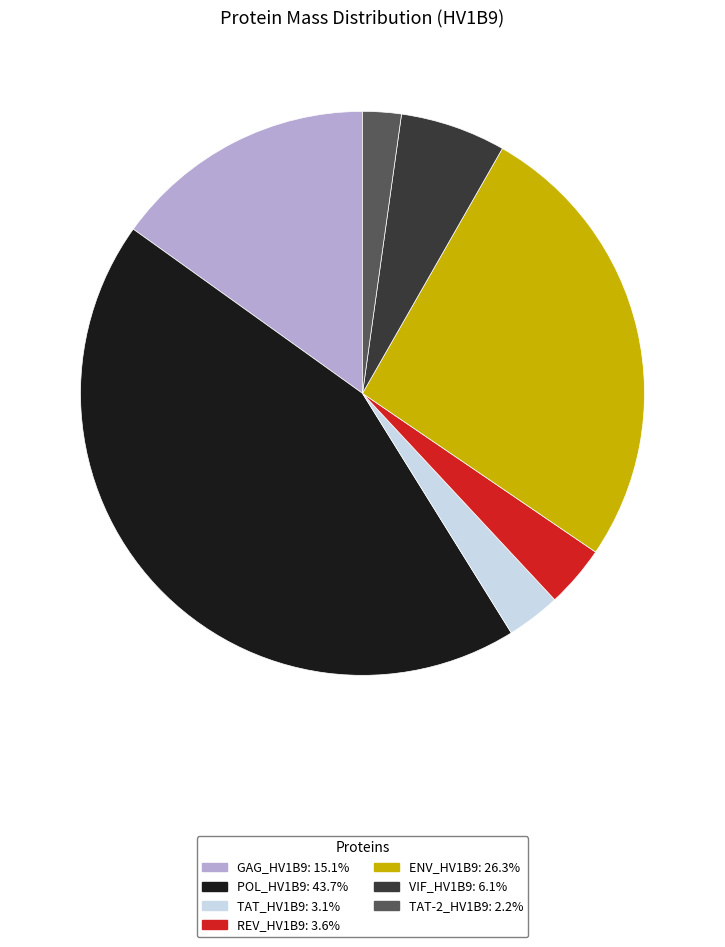

How many slices are in this pie chart?

7